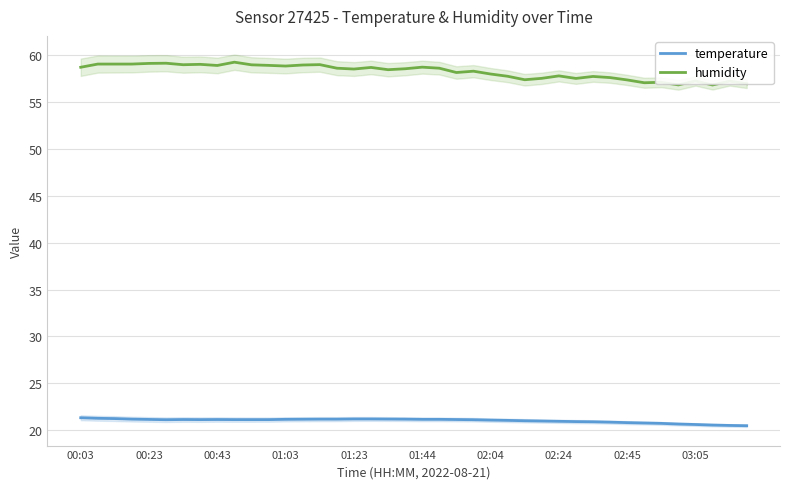

True or false: temperature has a value of 7.8 at 01:44.

False